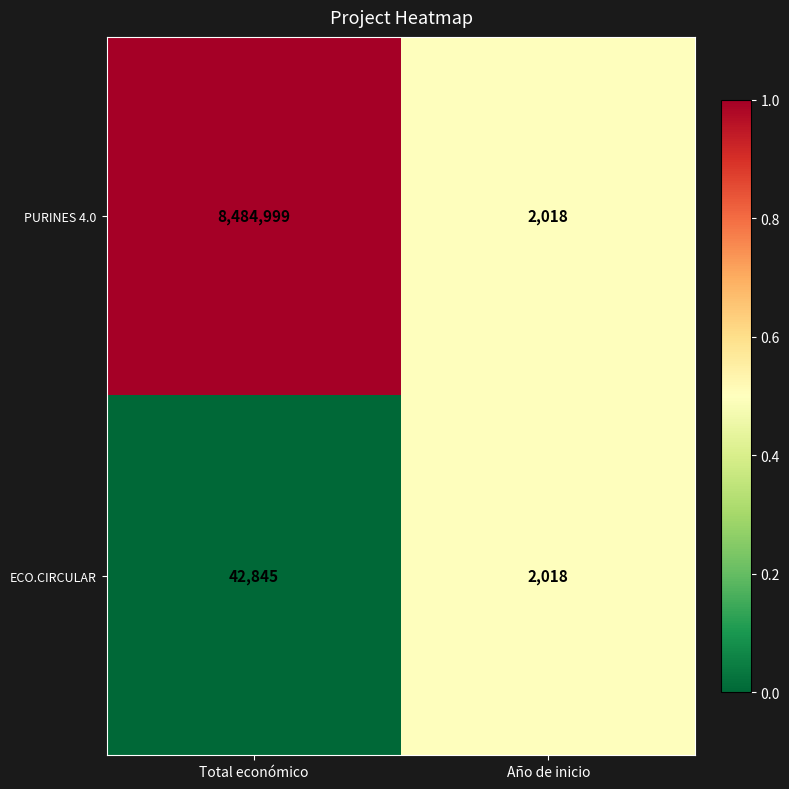

Which category has the lowest value in the ECO.CIRCULAR series?

Año de inicio